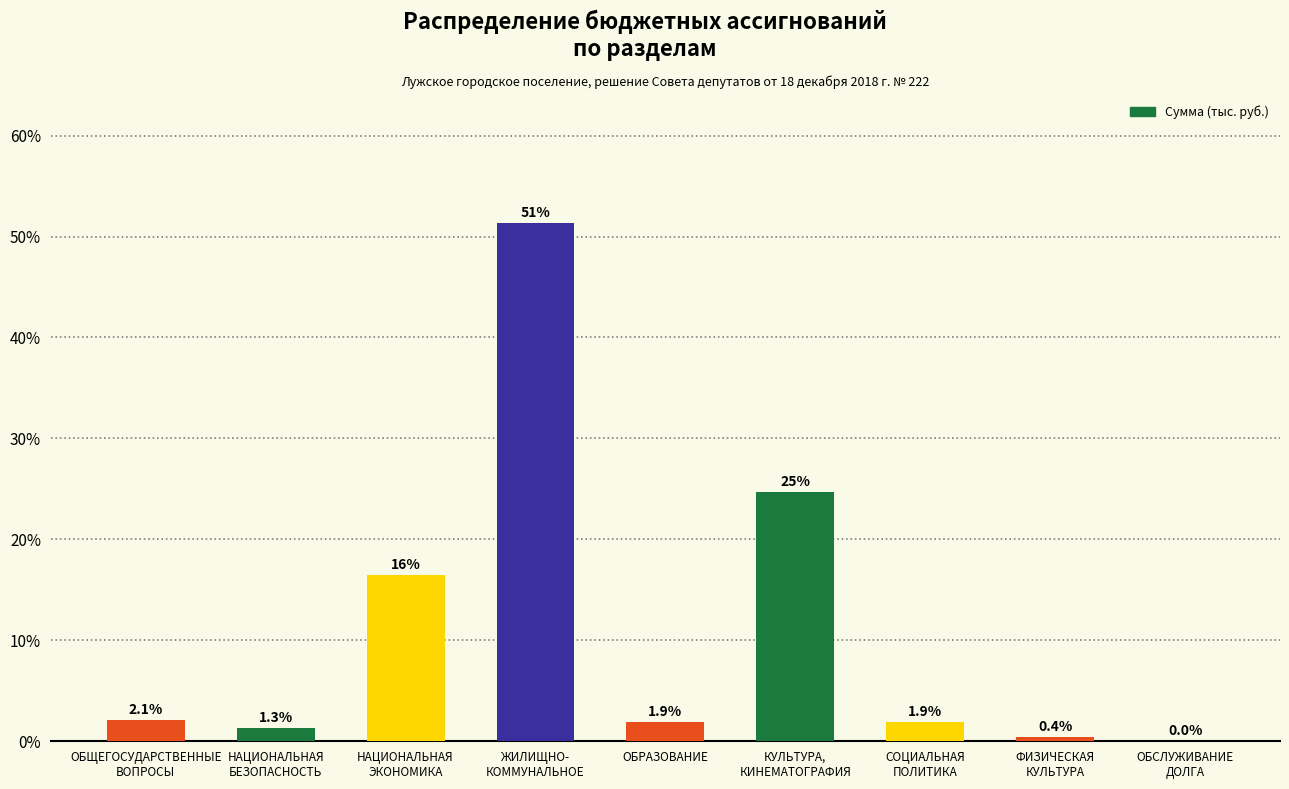

Which label corresponds to the largest value in the chart?

ЖИЛИЩНО-
КОММУНАЛЬНОЕ